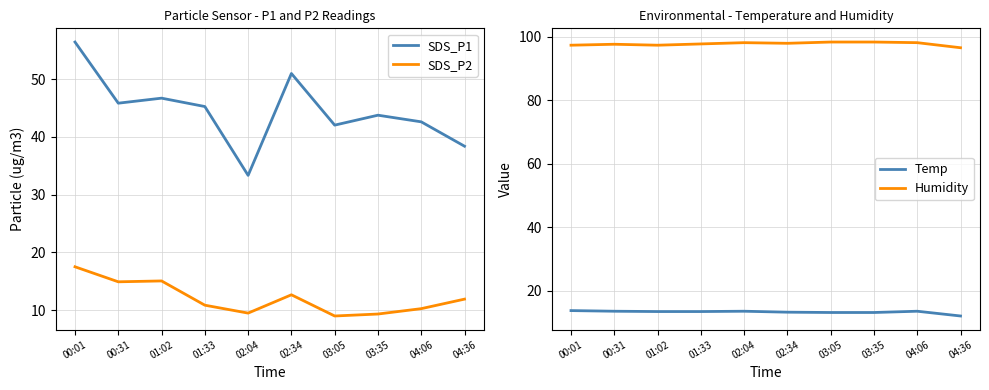

Is the value of SDS_P1 at 00:31 greater than the value of Humidity at 04:06?

No